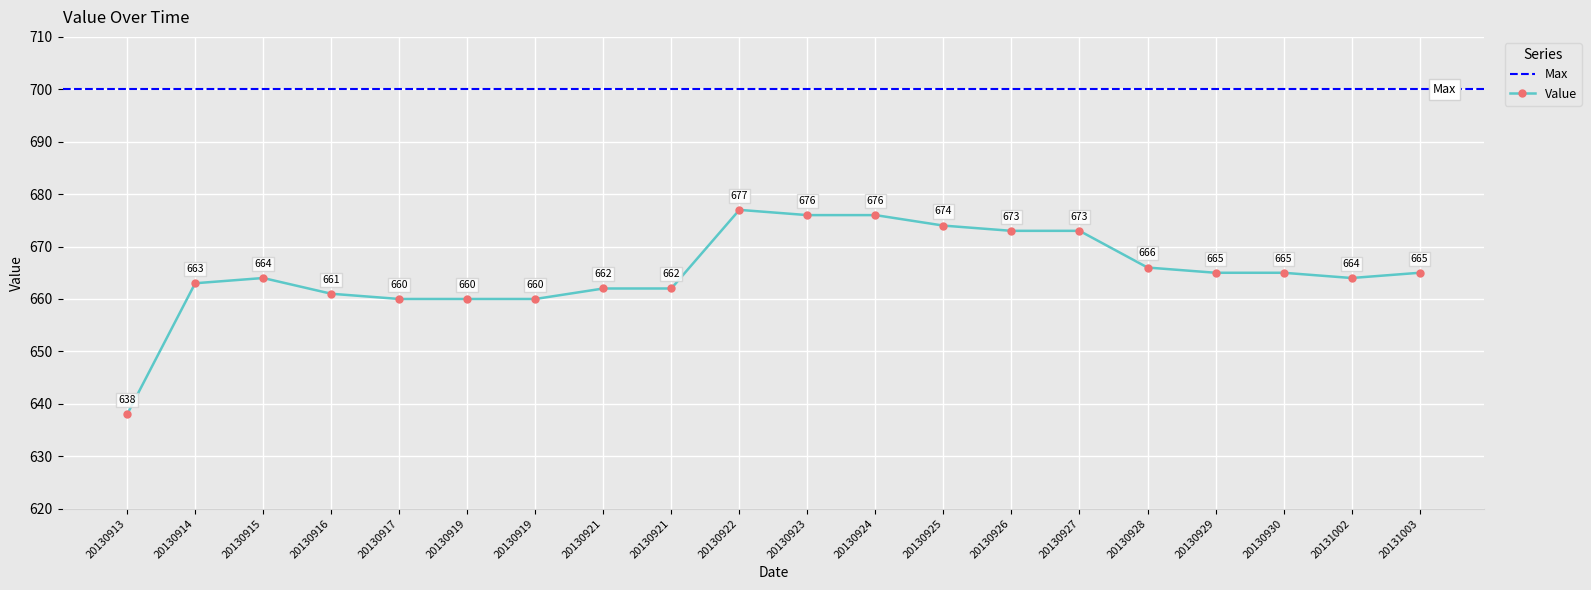

How many data points does each series have?

20